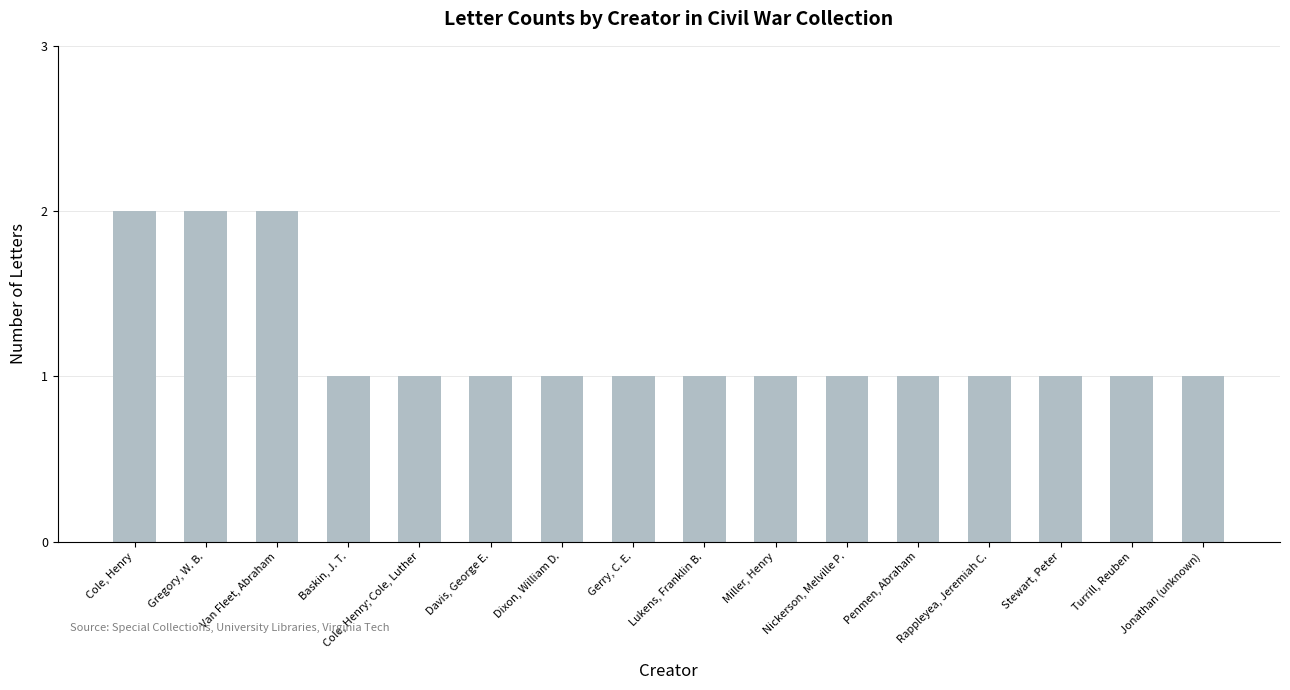

What is the sum of the values at Nickerson, Melville P. and Cole, Henry?

3